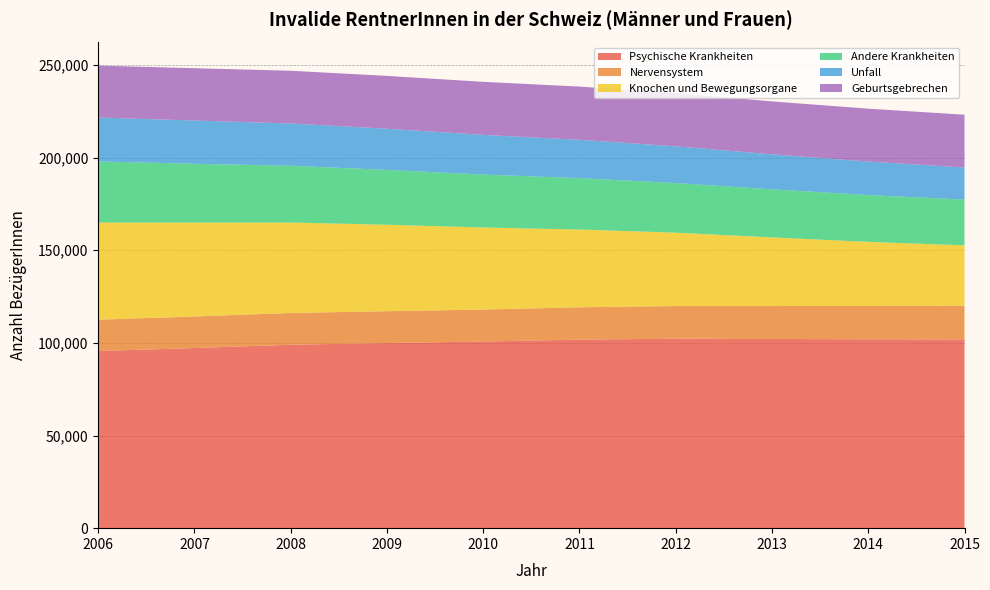

Reading left to right, list all the values displayed in this chart.

Psychische Krankheiten: 95618	97235	99008	99924	100736	101766	102275	102127	101930	101893
Nervensystem: 16905	17022	17148	17192	17255	17470	17612	17760	17980	18170
Knochen und Bewegungsorgane: 52438	50720	48808	46648	44301	41946	39606	37038	34624	32587
Andere Krankheiten: 32963	31716	30654	29608	28553	27765	26780	25983	25265	24690
Unfall: 23706	23332	22824	22209	21431	20673	19850	18878	18079	17318
Geburtsgebrechen: 28027	28237	28446	28536	28629	28713	28704	28555	28543	28503